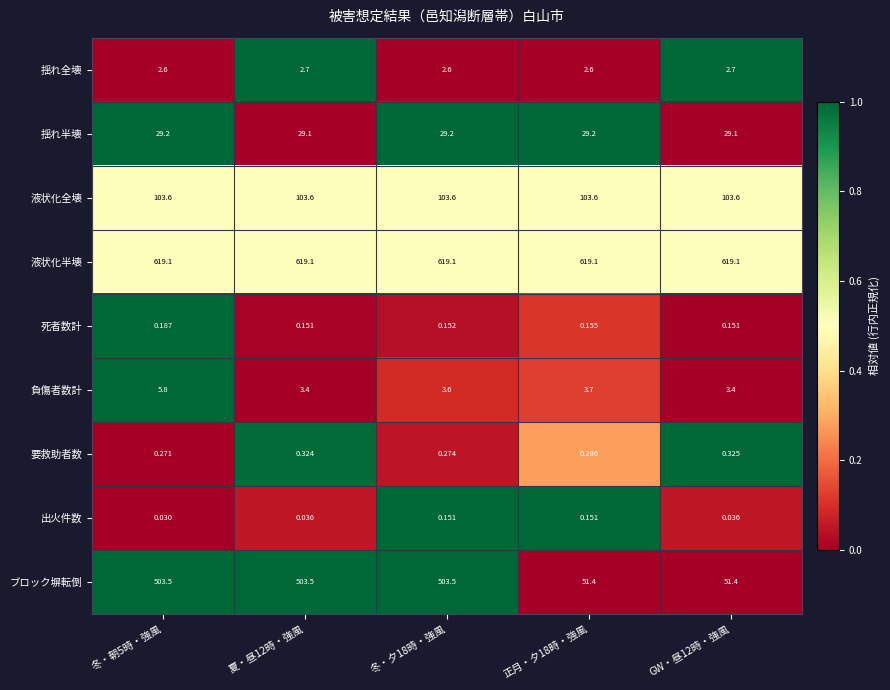

Which series has the largest total across all categories?

液状化半壊